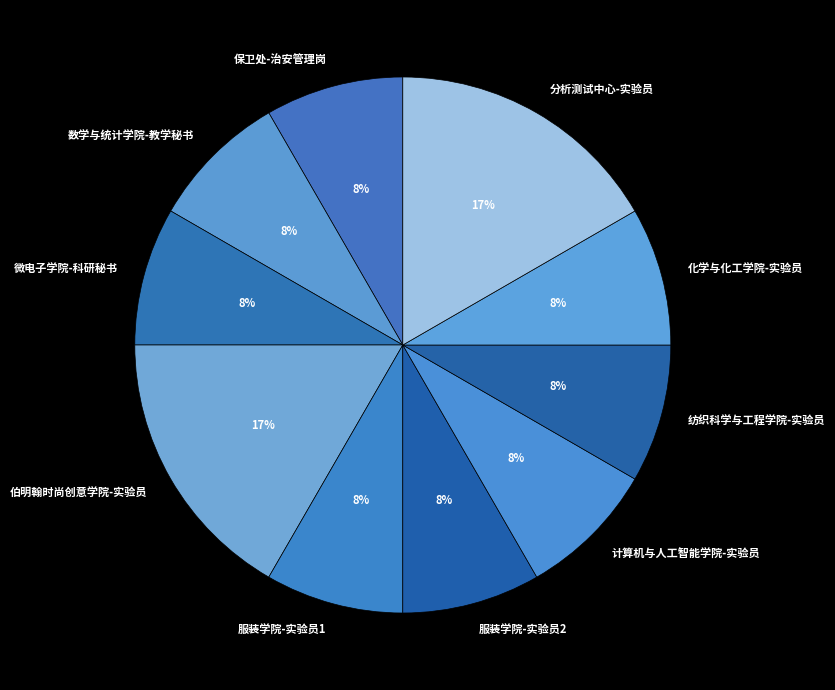

How many slices are in this pie chart?

10